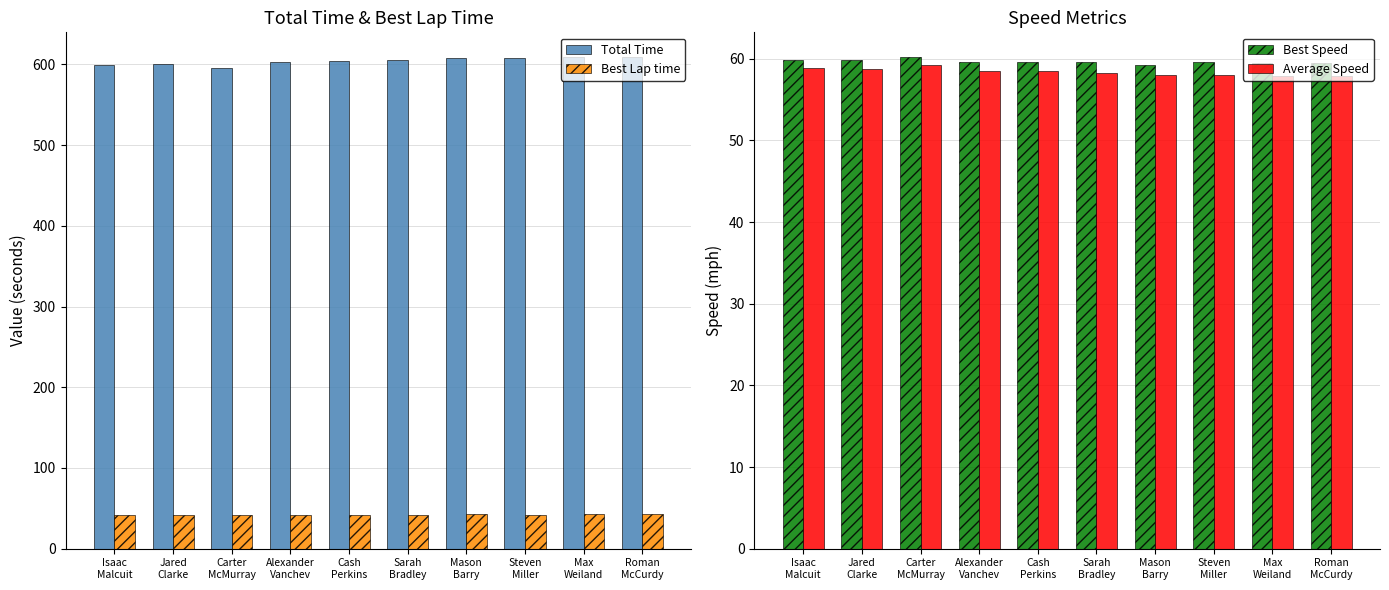

Which label corresponds to the smallest value in the chart?

Carter
McMurray